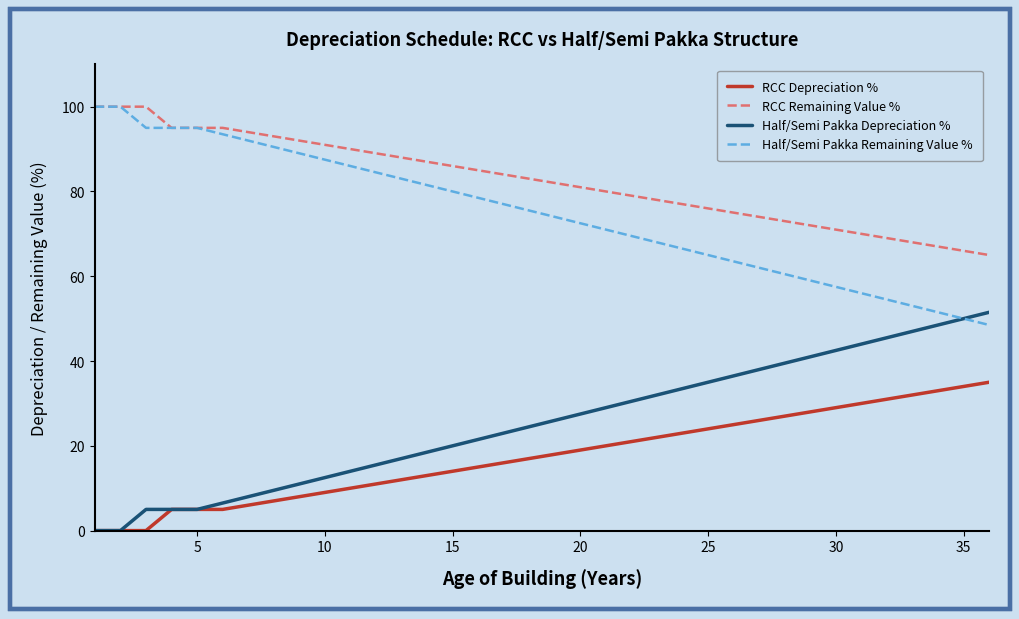

What is the highest value of the Half/Semi Pakka Remaining Value % series?

100.0